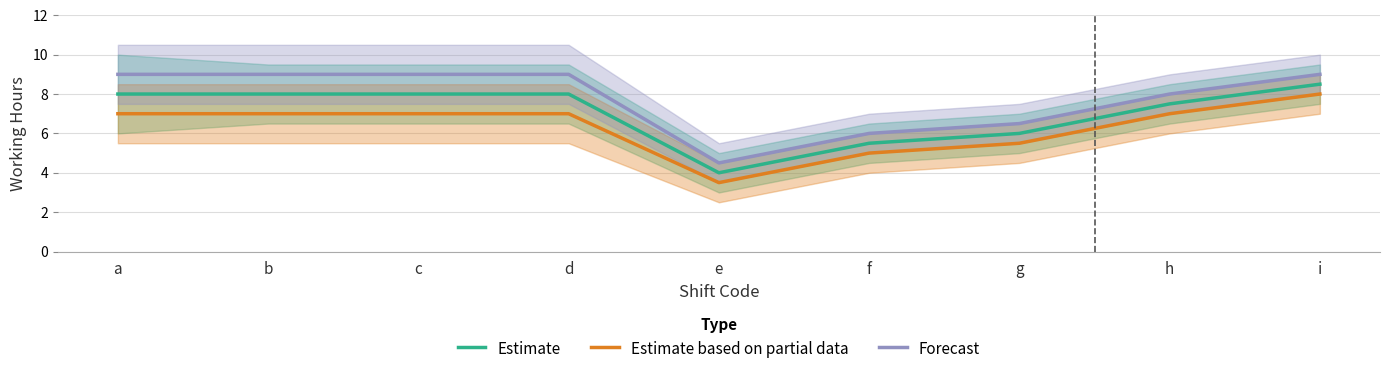

Count the Forecast values in the range 6 to 9.

8